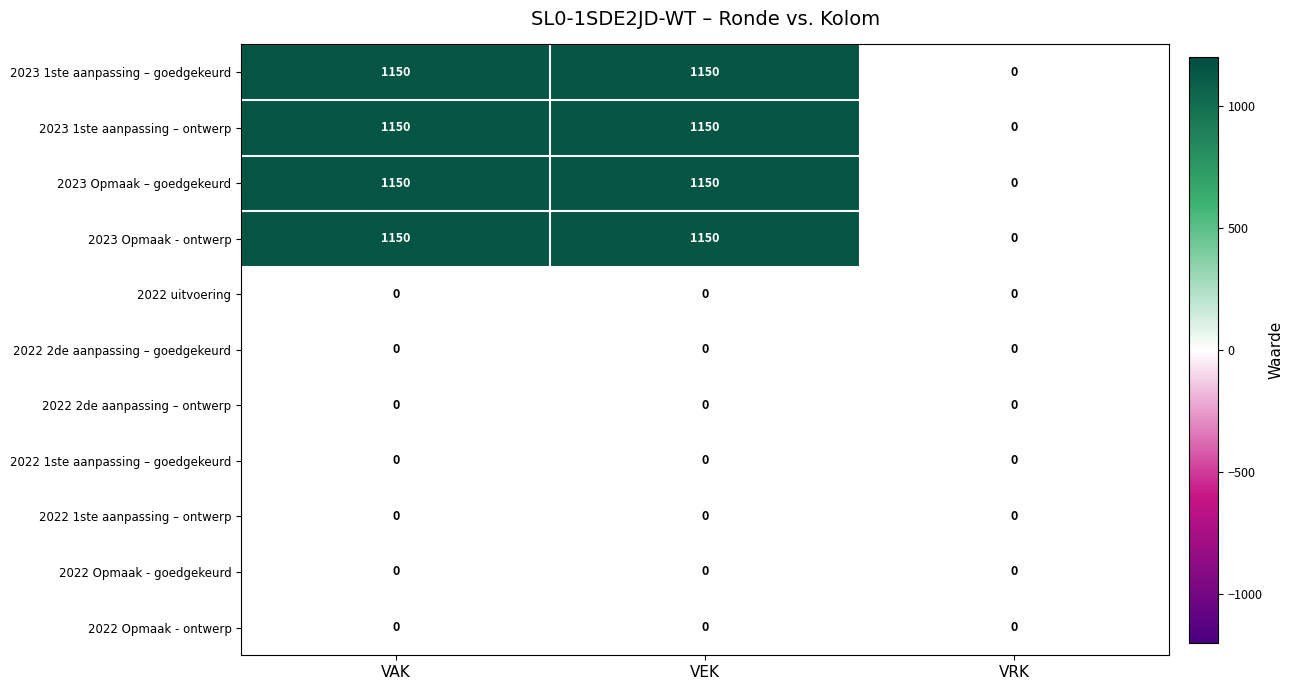

What is the maximum value for 2023 1ste aanpassing – ontwerp?

1150